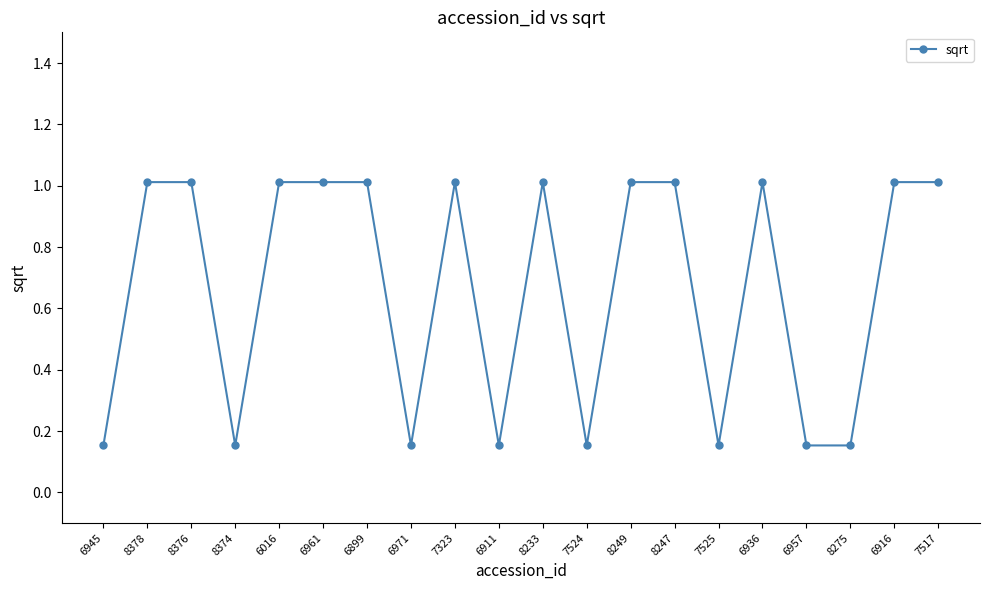

True or false: there are more than 2 points higher than both neighbors.

True